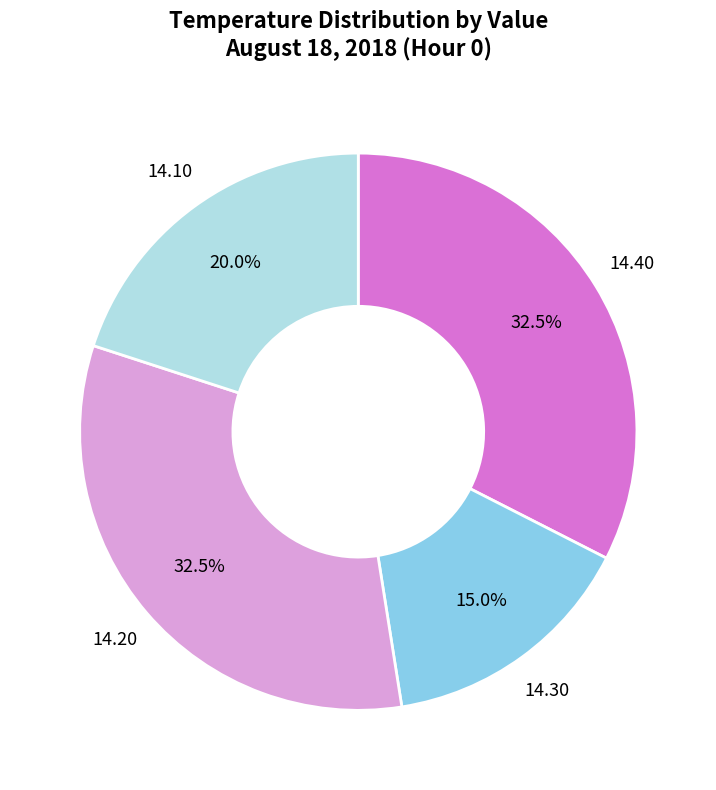

Is there any slice that represents more than half of the pie?

No